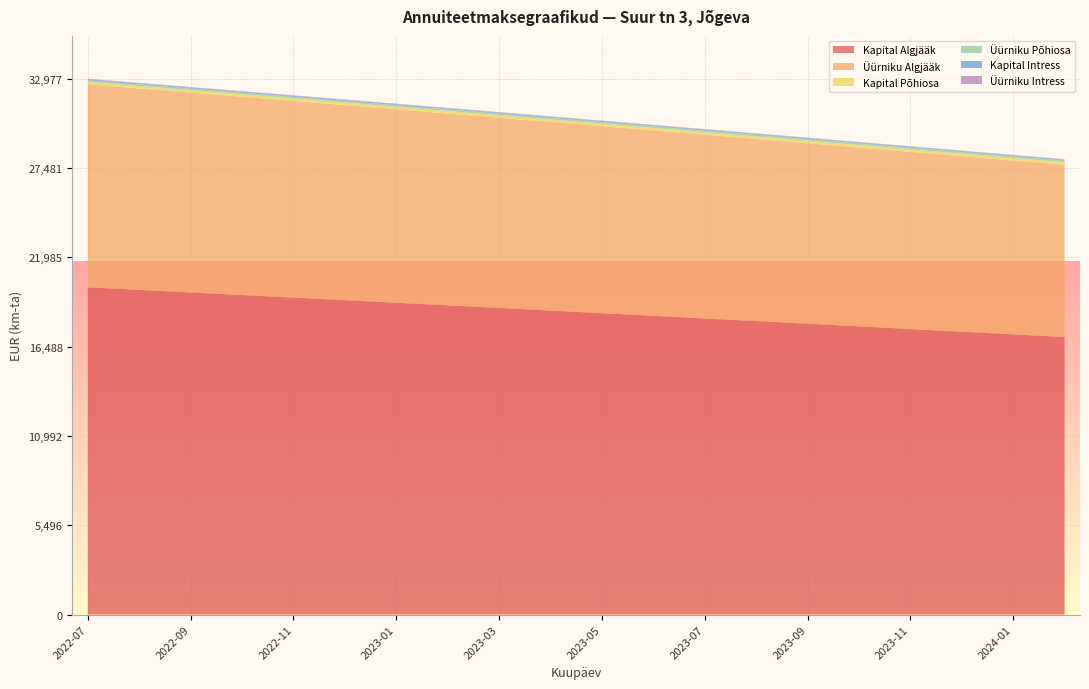

Reading left to right, list all the values displayed in this chart.

Kapital Algjääk: 20138.7	19981.7	19824.2	19666.3	19508.0	19349.2	19190.0	19030.4	18870.3	18709.8	18548.8	18387.4	18225.5	18063.3	17900.5	17737.3	17573.7	17409.6	17245.1	17080.1
Üürniku Algjääk: 12495.0	12397.6	12299.9	12201.9	12103.7	12005.2	11906.4	11807.3	11708.0	11608.4	11508.6	11408.4	11308.0	11207.3	11106.3	11005.1	10903.6	10801.8	10699.7	10597.3
Kapital Põhiosa: 157.0	157.5	157.9	158.3	158.8	159.2	159.6	160.1	160.5	161.0	161.4	161.8	162.3	162.7	163.2	163.6	164.1	164.5	165.0	165.4
Üürniku Põhiosa: 97.4	97.7	98.0	98.2	98.5	98.8	99.0	99.3	99.6	99.9	100.1	100.4	100.7	101.0	101.2	101.5	101.8	102.1	102.4	102.7
Kapital Intress: 55.4	55.0	54.5	54.1	53.6	53.2	52.8	52.3	51.9	51.5	51.0	50.6	50.1	49.7	49.2	48.8	48.3	47.9	47.4	47.0
Üürniku Intress: 34.4	34.1	33.8	33.6	33.3	33.0	32.7	32.5	32.2	31.9	31.6	31.4	31.1	30.8	30.5	30.3	30.0	29.7	29.4	29.1